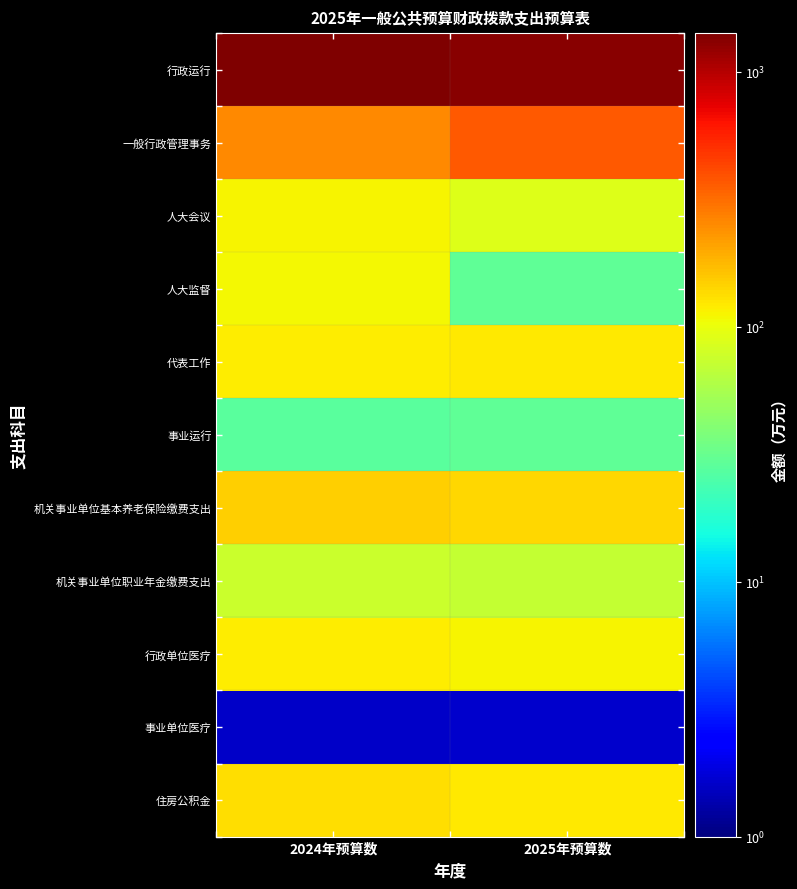

What is the difference between the highest and lowest values at 2024年预算数?

1417.6